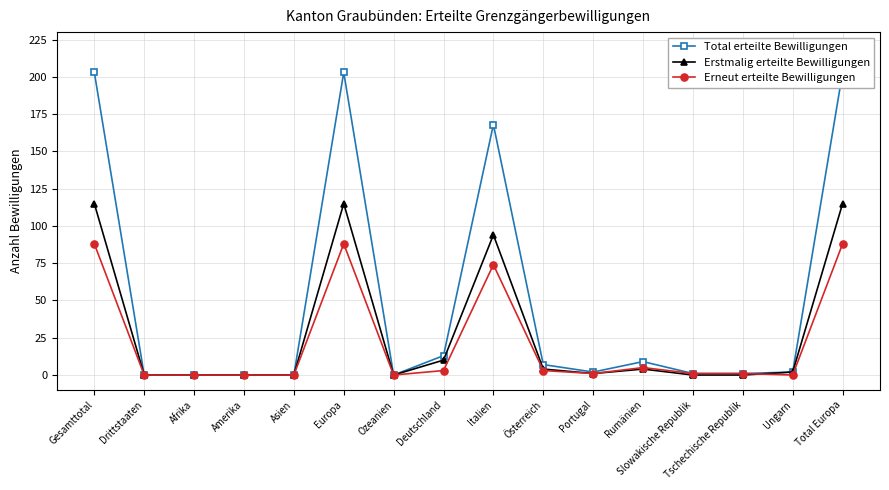

What is the label of the 5th point from the right?

Rumänien